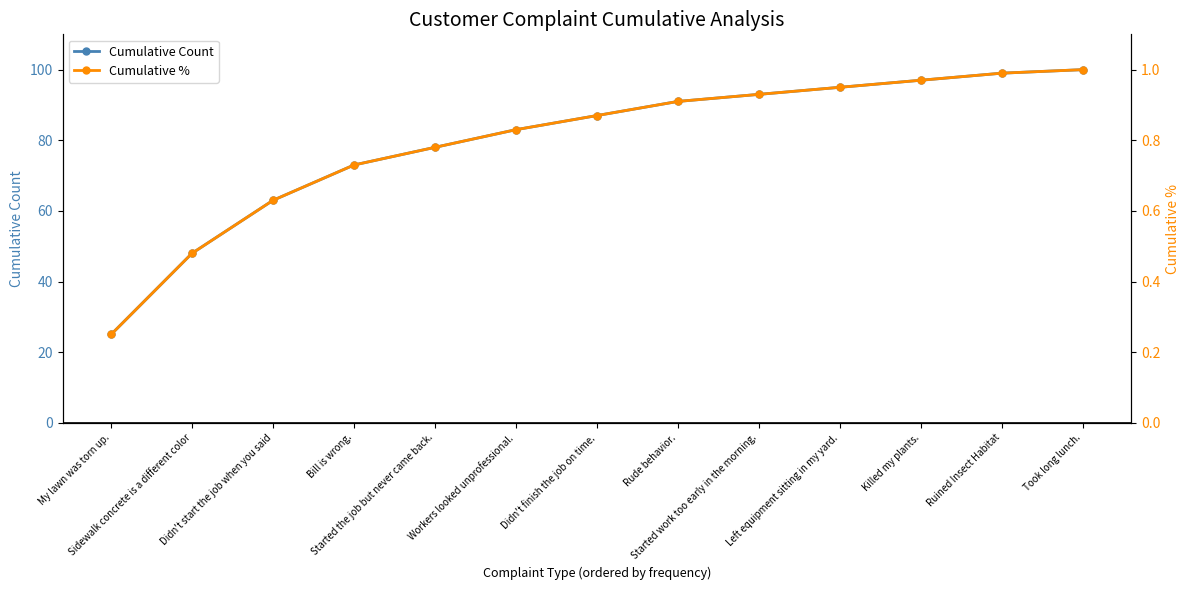

Count the number of categories in the chart.

13